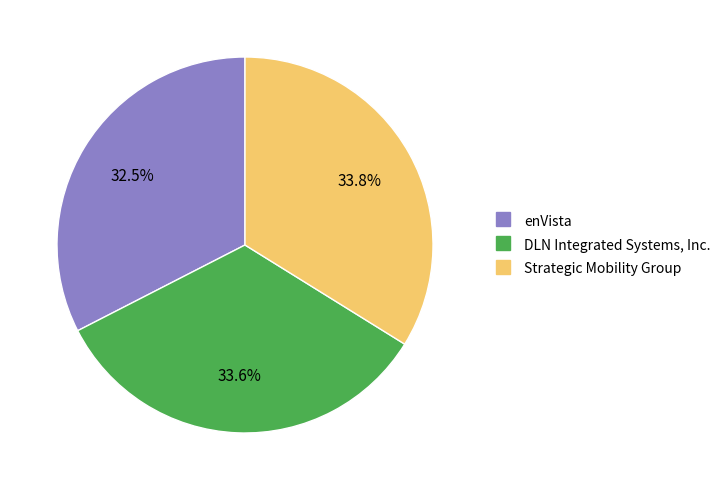

How much of the chart is everything except Strategic Mobility Group?

66.2%